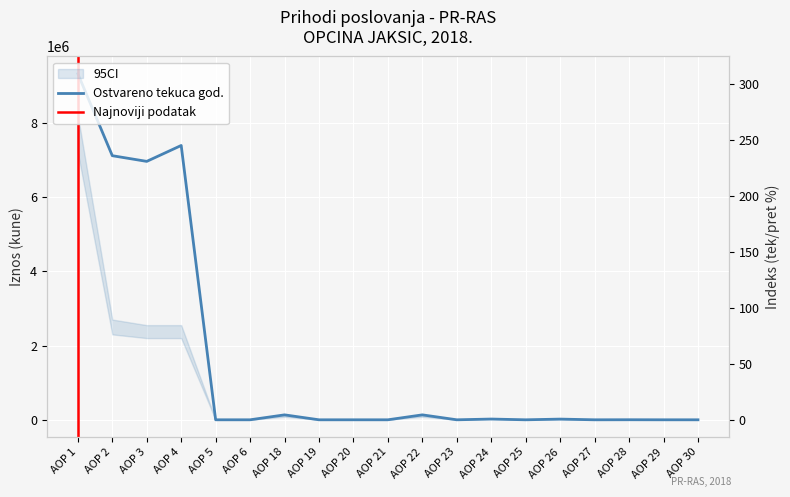

The value at AOP 28 is 1457. True or false?

True